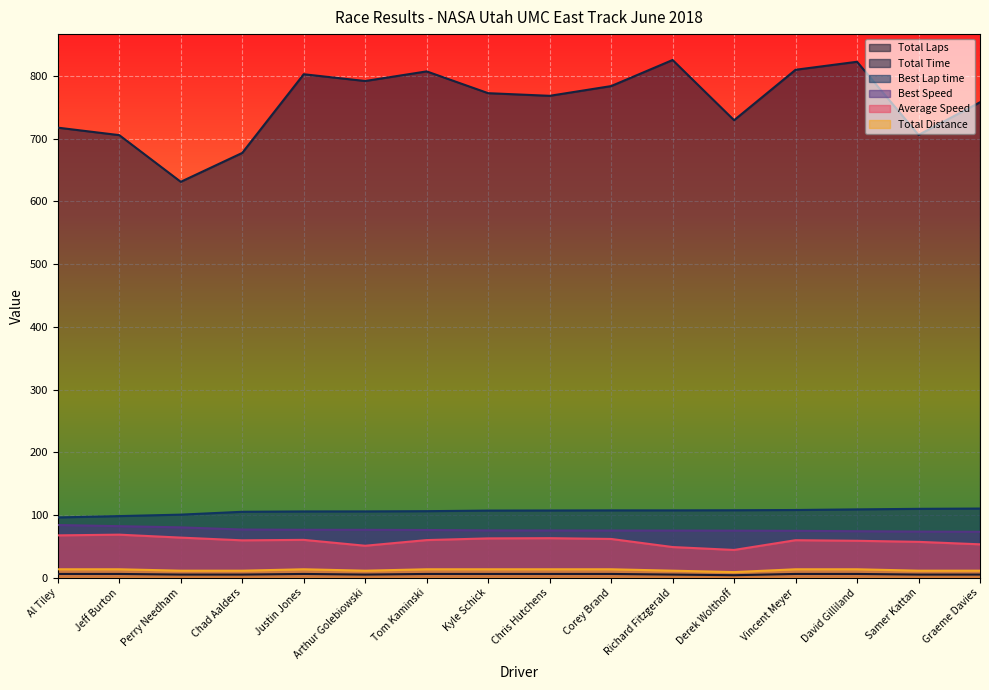

Does the chart display data point markers on the line(s)?

No